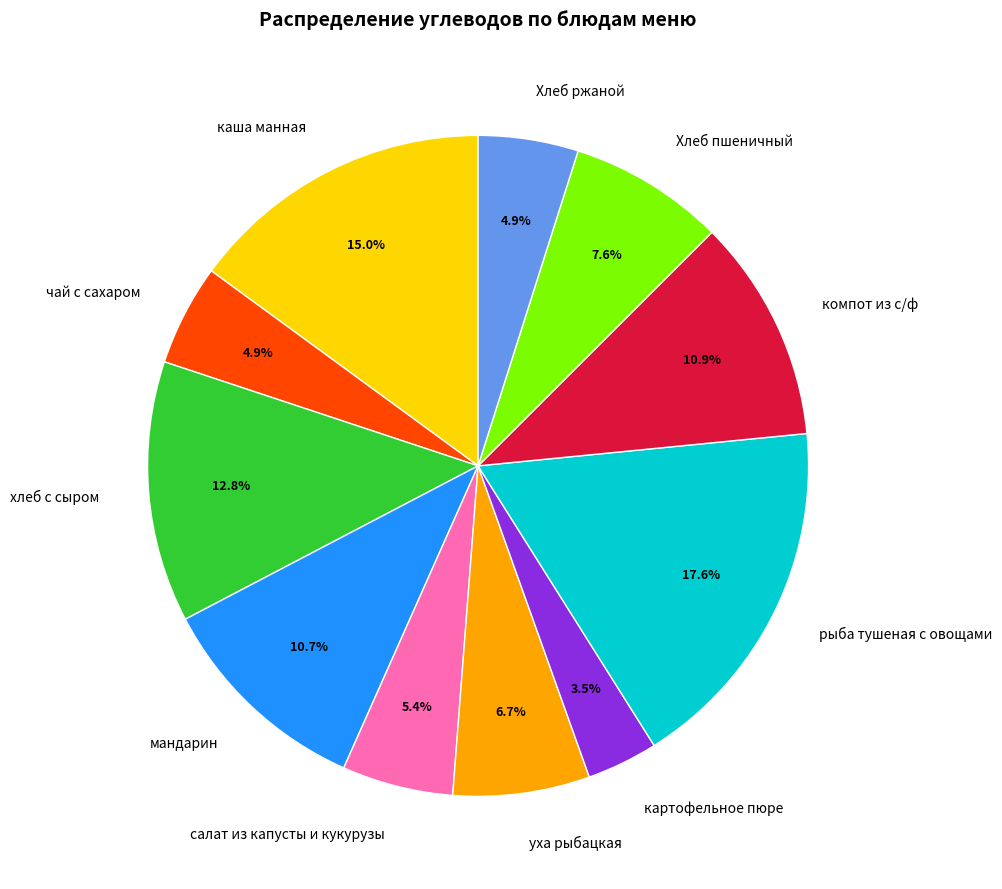

Is картофельное пюре the majority of the pie?

No